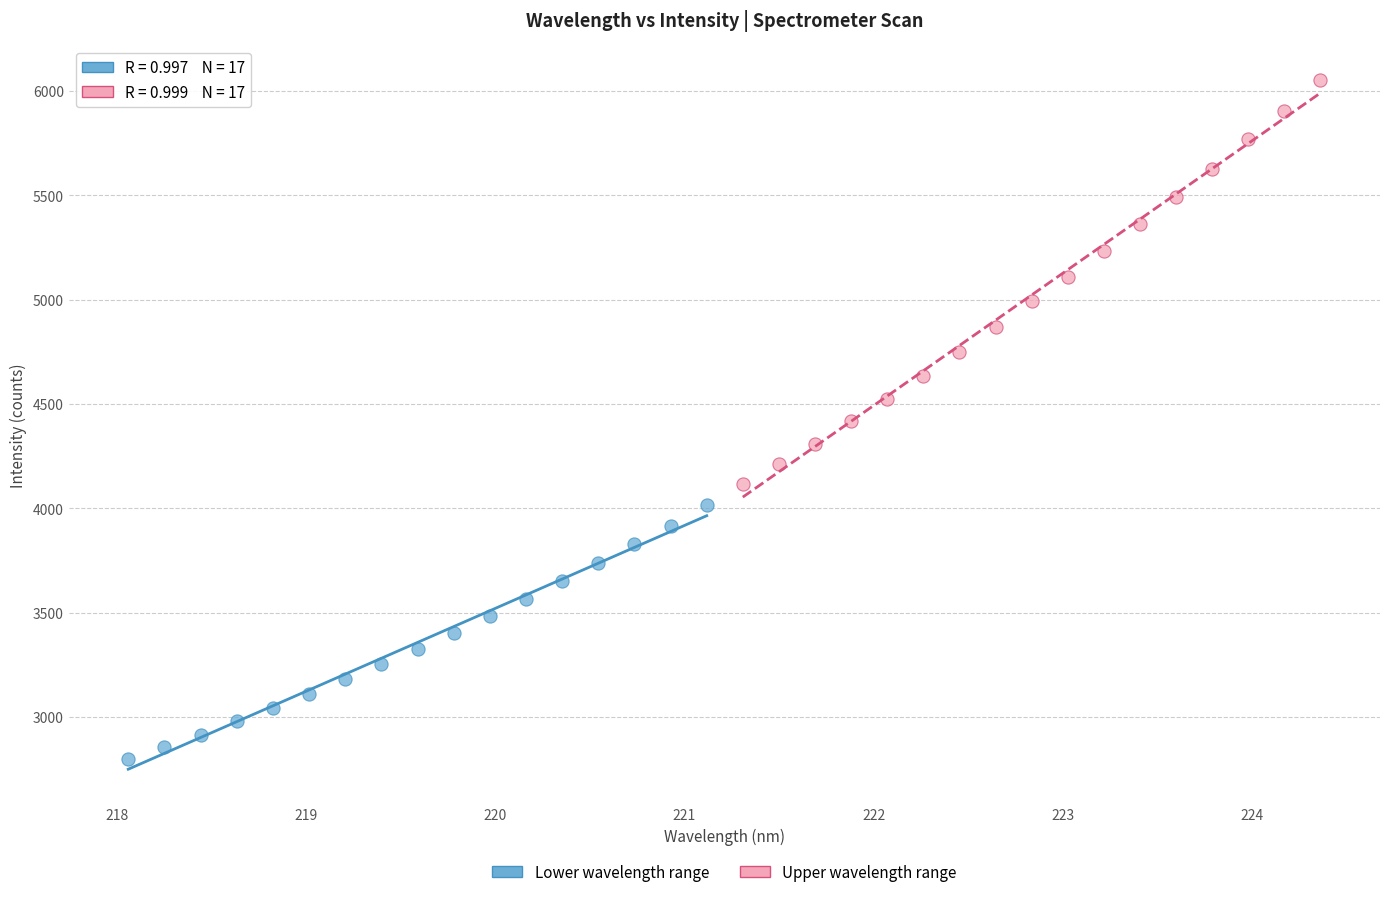

What are all the series names shown in the legend?

Lower wavelength range, Upper wavelength range